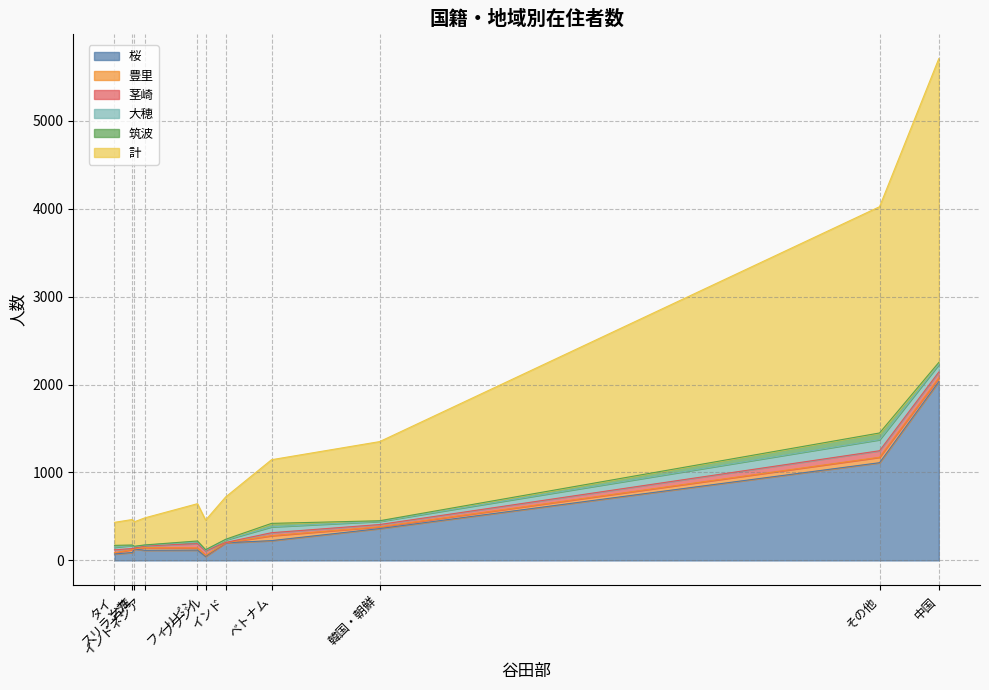

How many times do 豊里 and 大穂 cross each other?

2